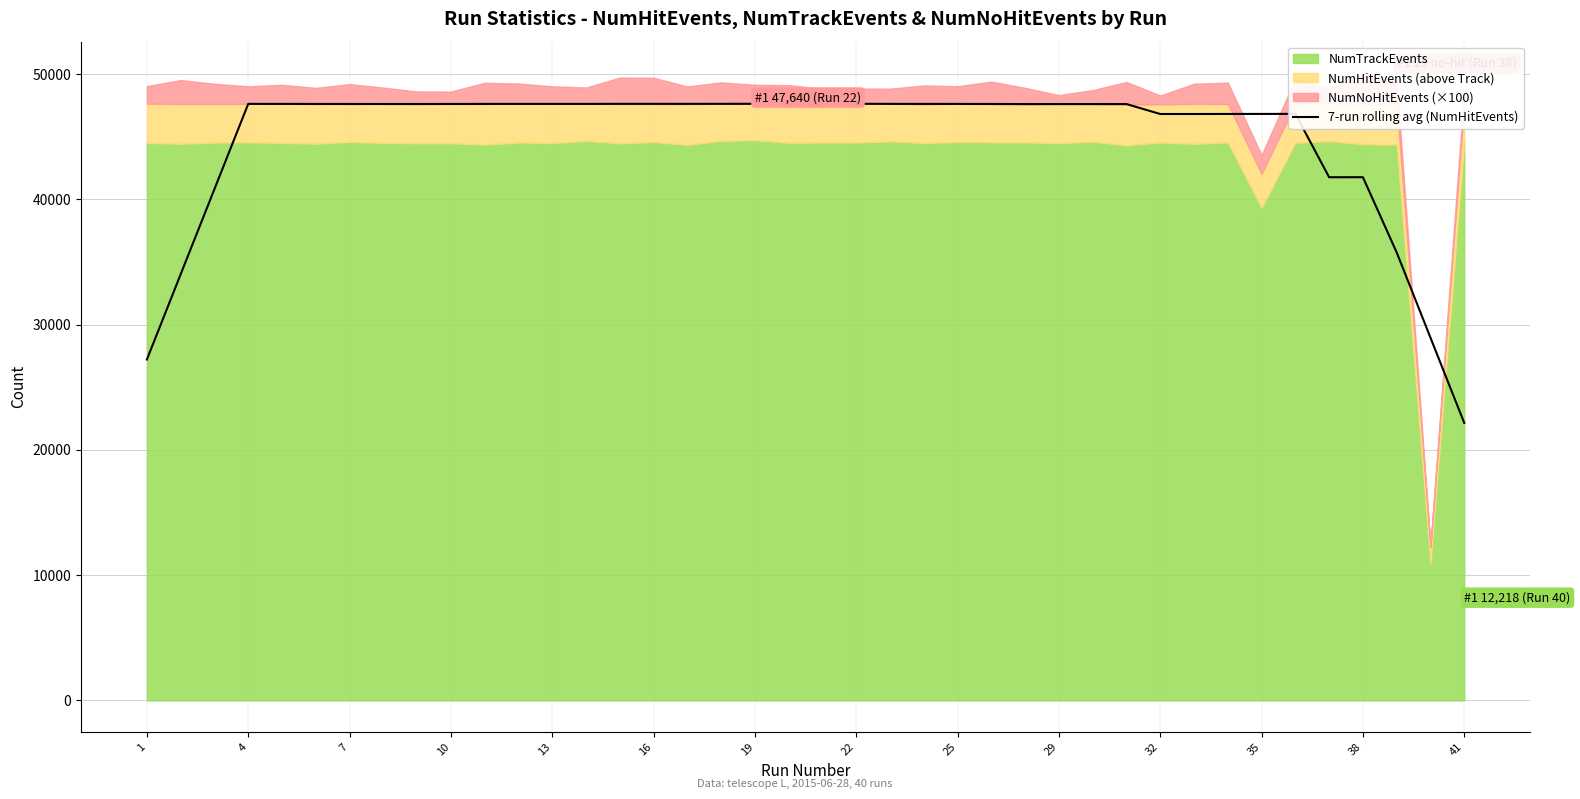

Reading left to right, extract all data points from this chart.

27211.7	34016.9	40815.6	47615.0	47612.3	47610.3	47607.3	47605.0	47605.0	47608.4	47612.1	47612.3	47612.1	47613.1	47617.4	47617.7	47617.1	47617.7	47621.6	47625.3	47623.0	47621.7	47615.1	47612.6	47611.3	47607.4	47598.6	47597.1	47597.4	47600.7	46806.7	46806.9	46810.7	46812.7	46817.7	41759.7	41761.1	35756.1	28953.6	22147.9